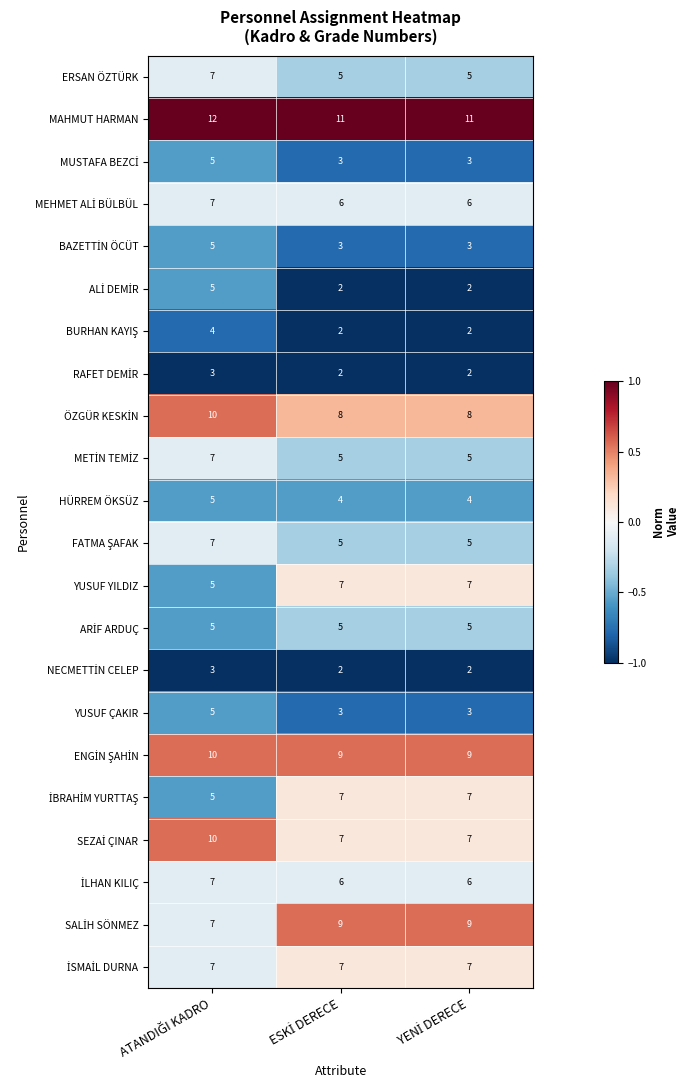

What is the maximum value shown in the chart?

12